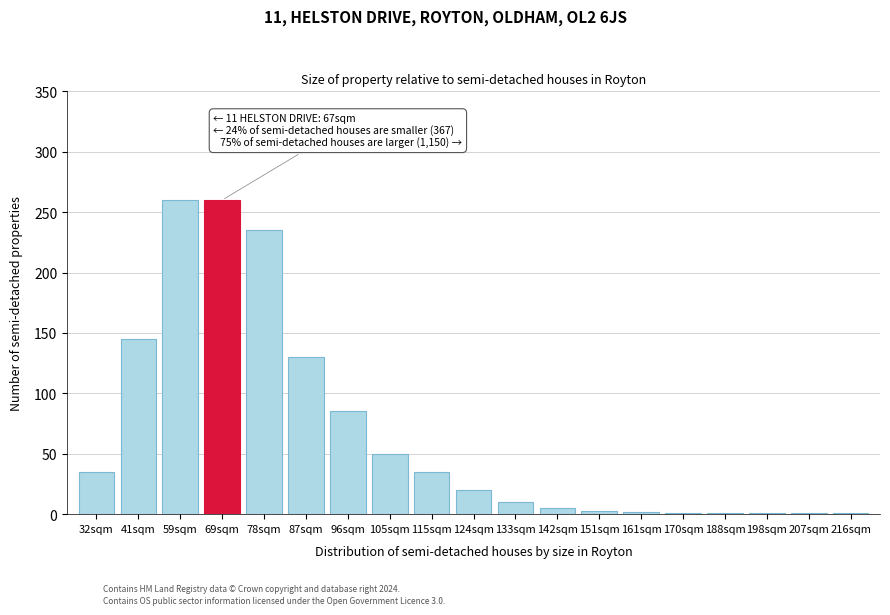

Is it true that the value at 133sqm is 10?

True